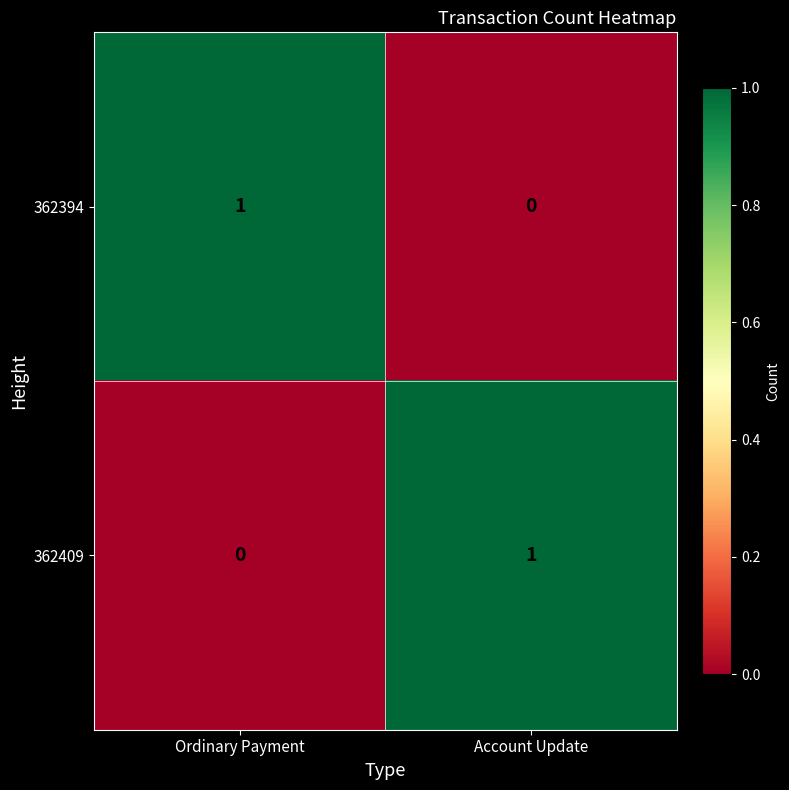

Is it true that 362409 equals 1 at Ordinary Payment?

False